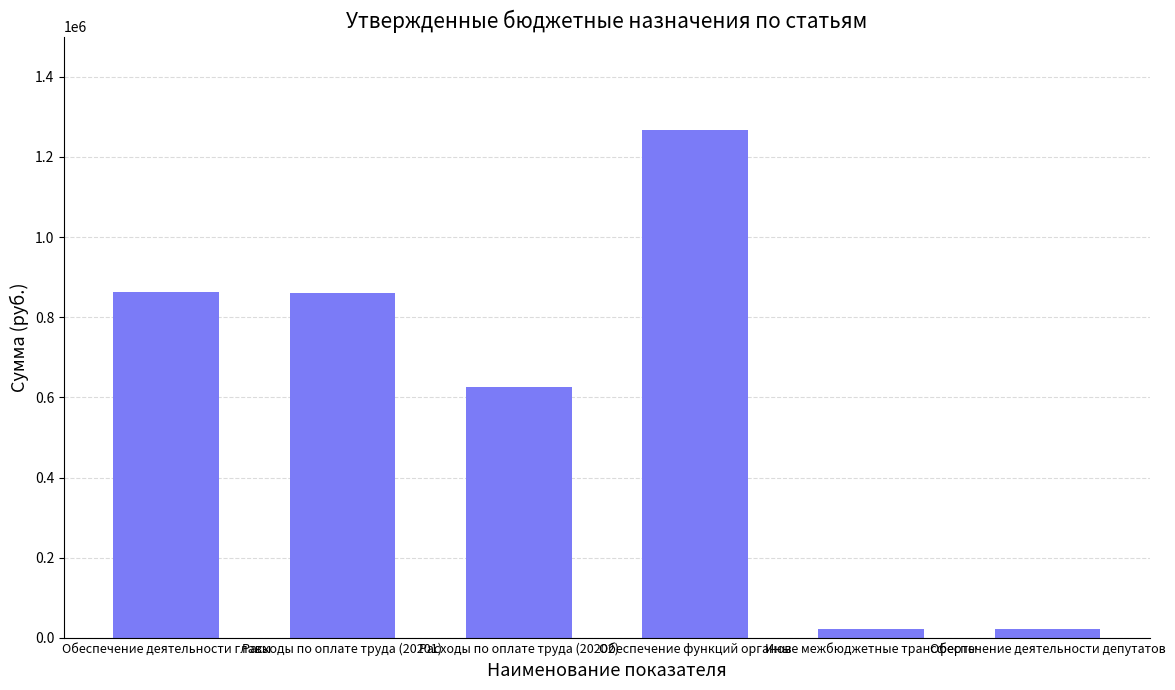

How many values are below 861446?

3